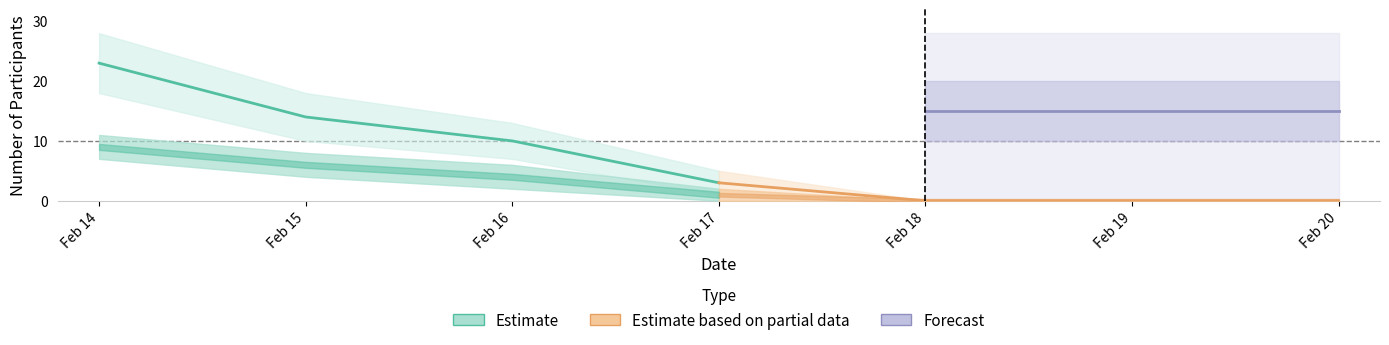

What is the difference between the highest and lowest values at 2?

6